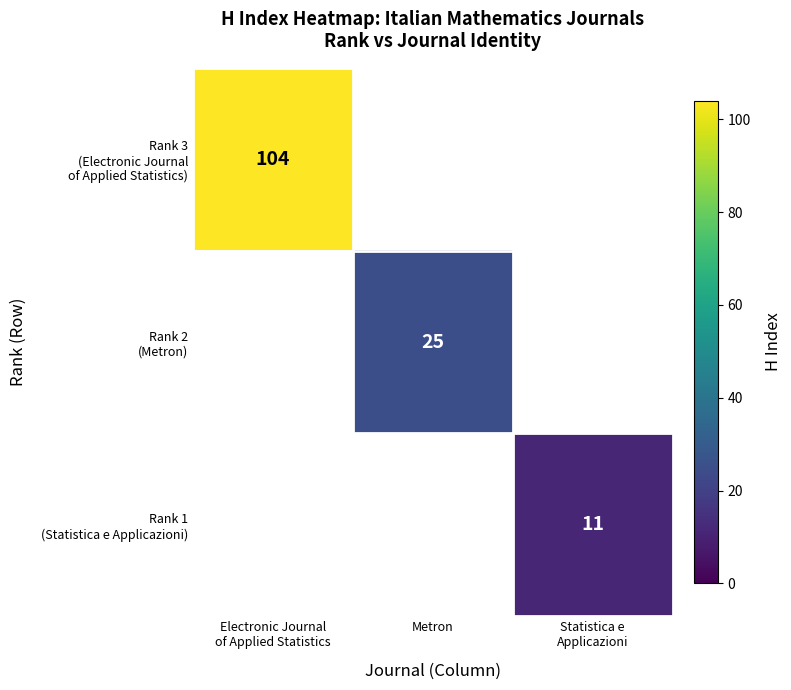

What is the smallest value displayed?

11.0